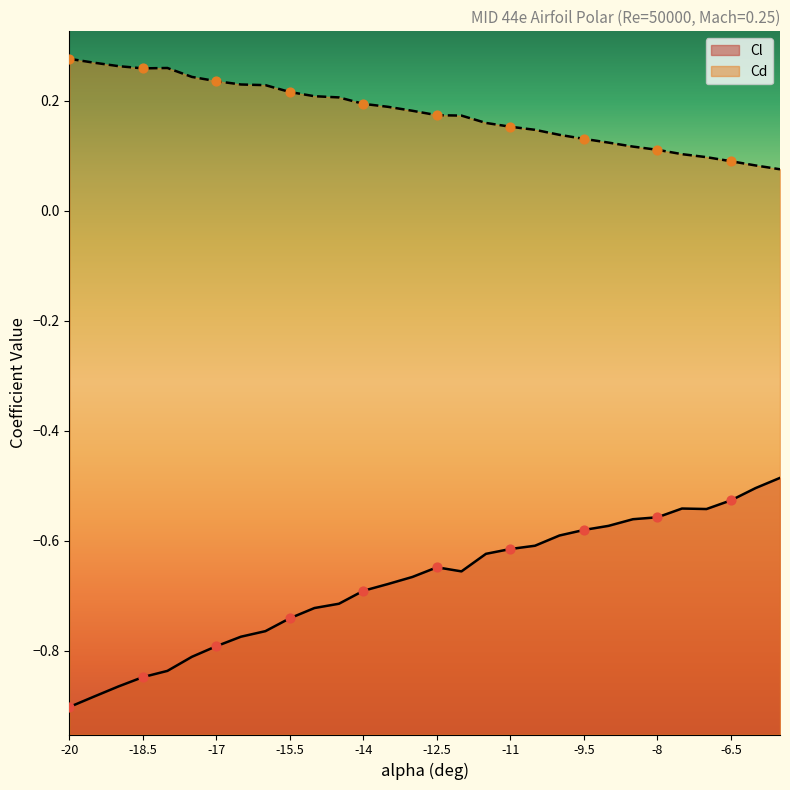

At how many categories does at least one series exceed 0?

30